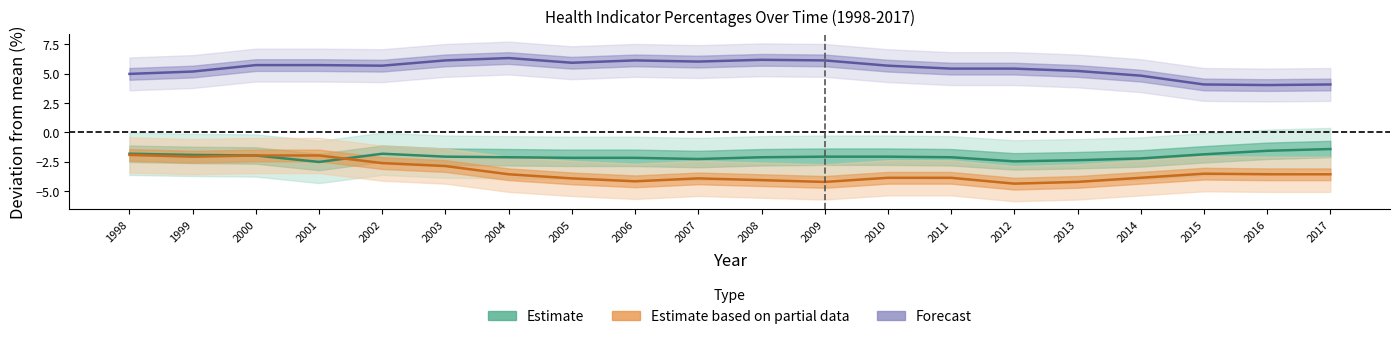

How many intersections are there between Estimate based on partial data and Estimate?

1